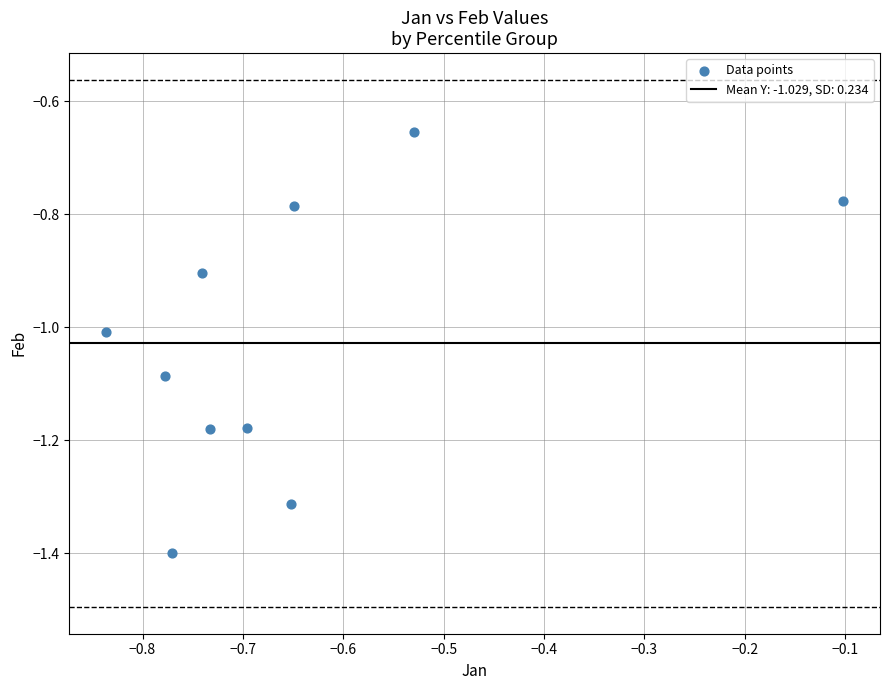

What is the range of X values (max minus min)?

0.7